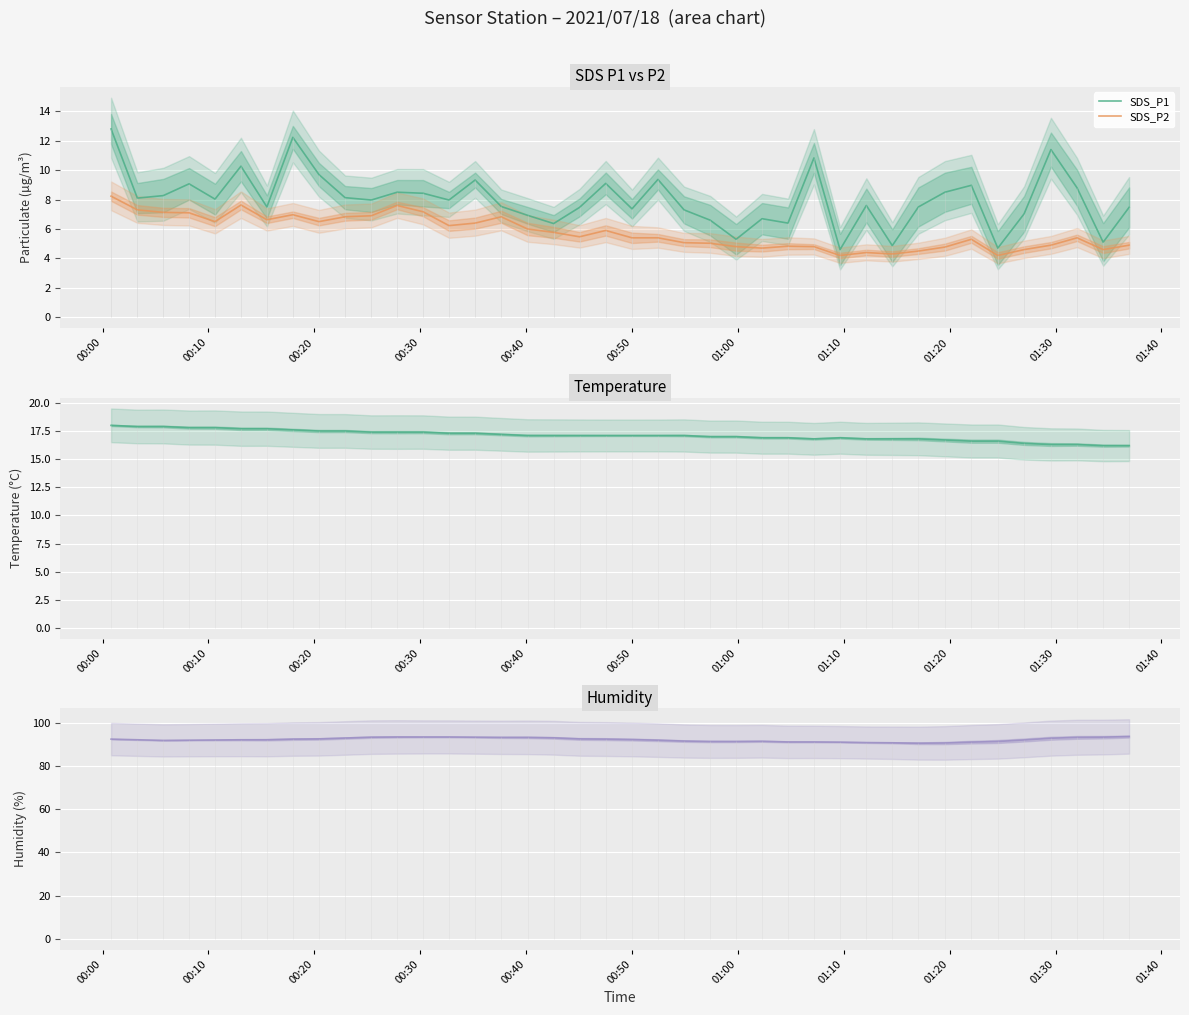

What is the average value of the Humidity series?

92.2